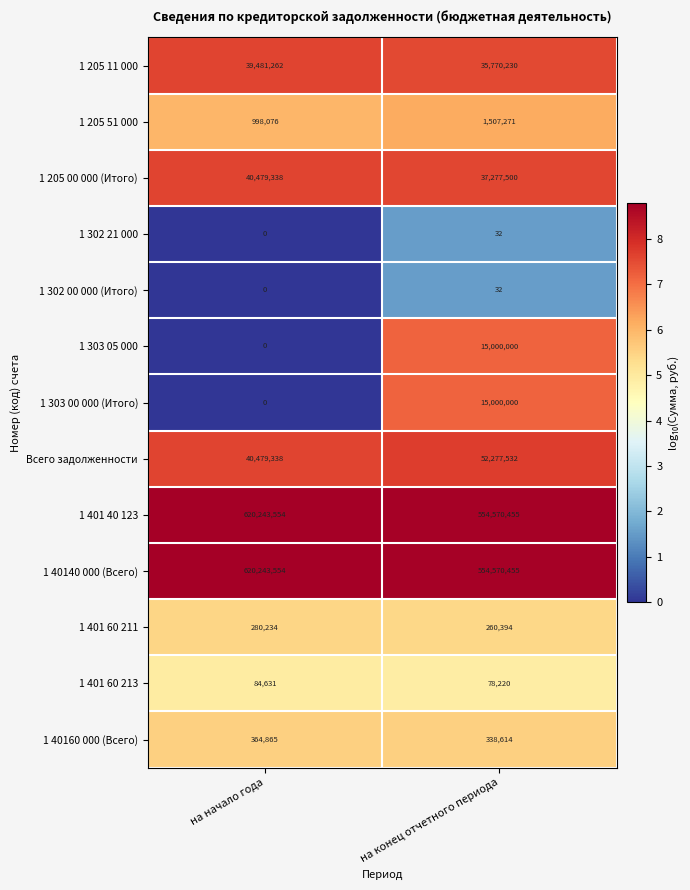

Is it true that 1 40140 000 (Всего) equals 363198640 at на конец отчетного периода?

False